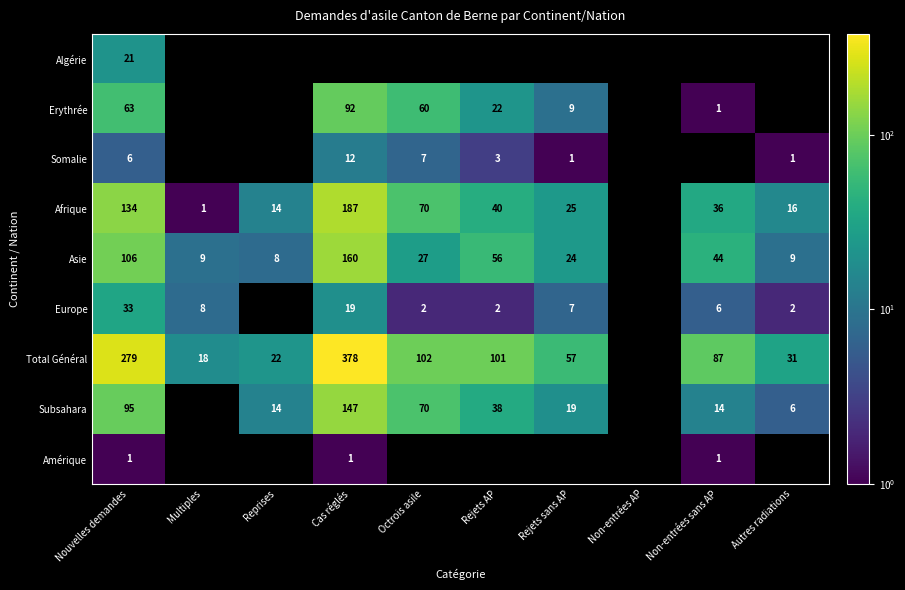

The value of Erythrée at Nouvelles demandes is 63. True or false?

True